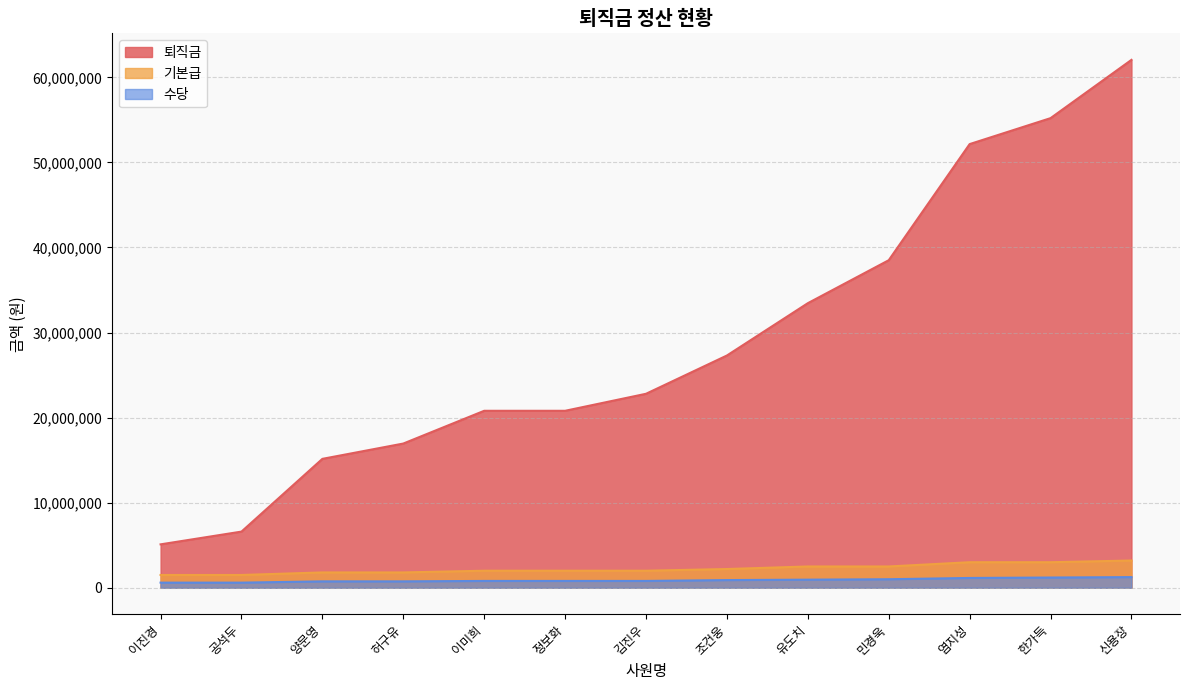

True or false: 퇴직금 and 수당 cross at least once.

False